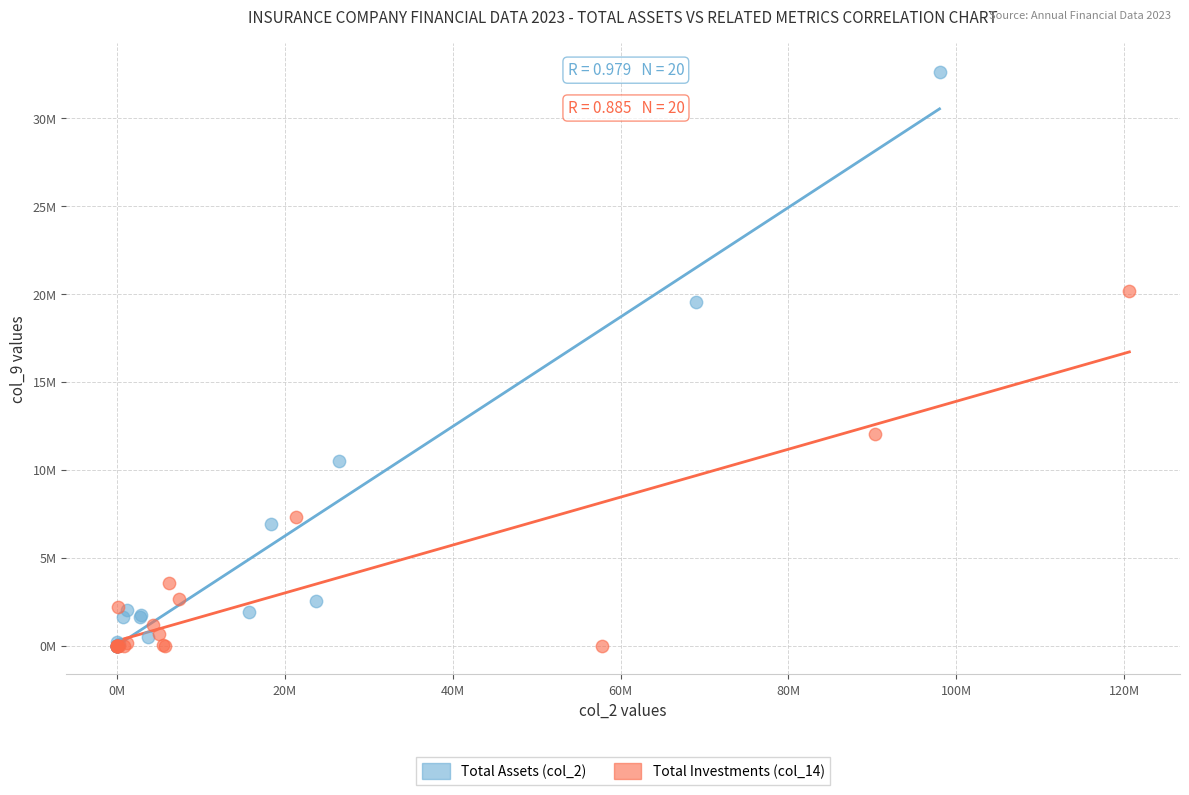

Which series reaches the maximum Y coordinate?

Total Assets (col_2)